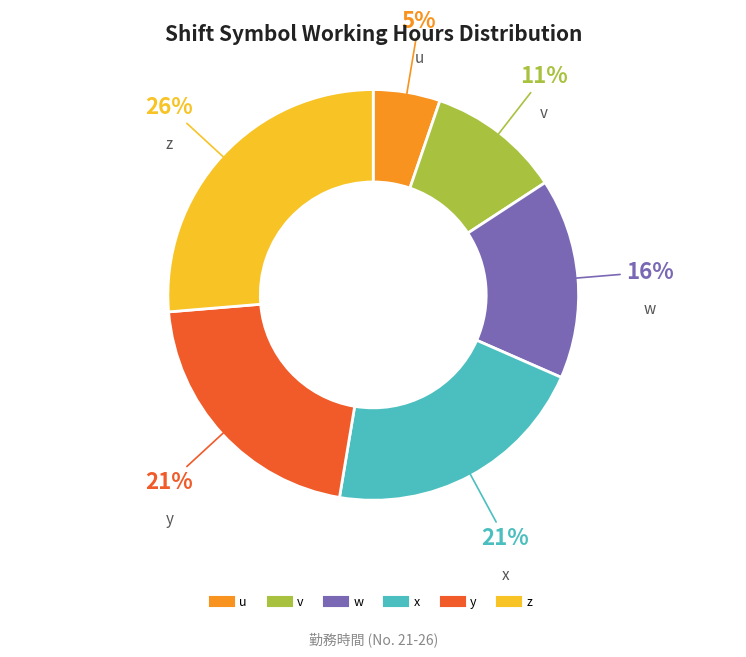

Which slice is the smallest?

u